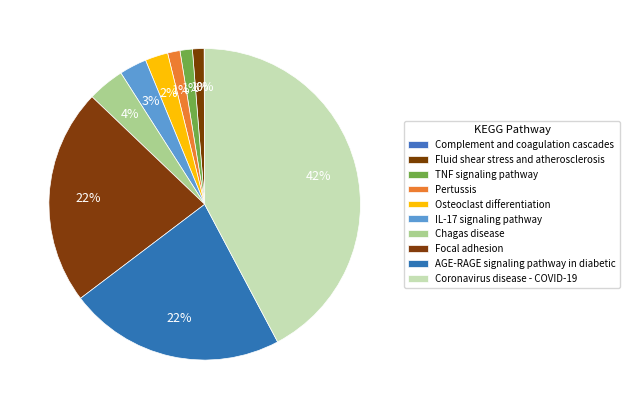

Combined, what portion of the pie is AGE-RAGE signaling pathway in diabetic and Focal adhesion?

44.9%